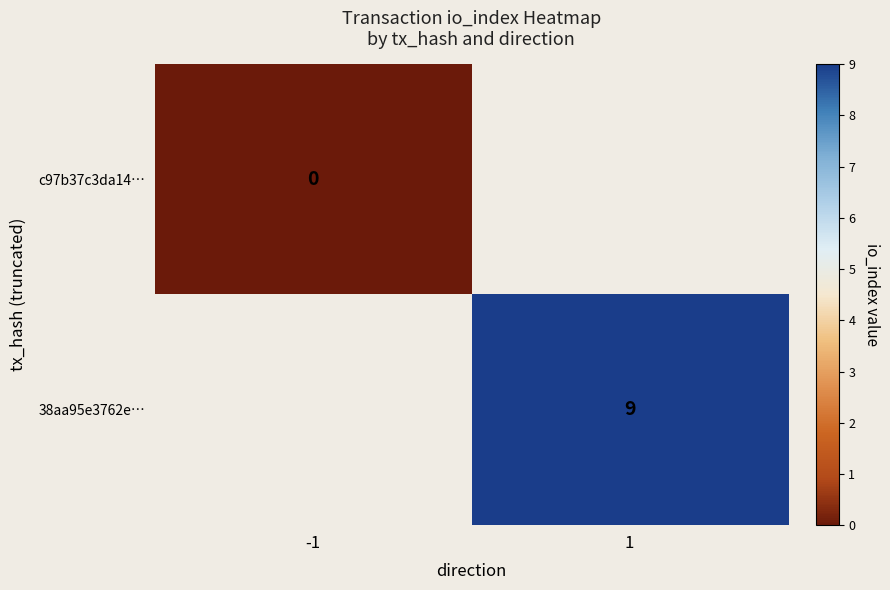

Is the value of c97b37c3da14… at -1 greater than the value of 38aa95e3762e… at 1?

No